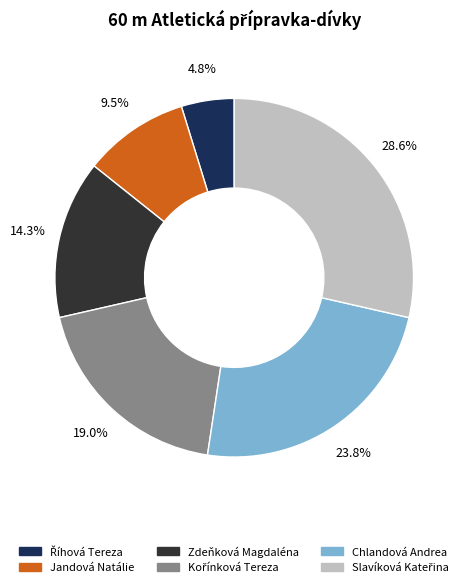

What portion of the pie excludes Jandová Natálie?

90.5%